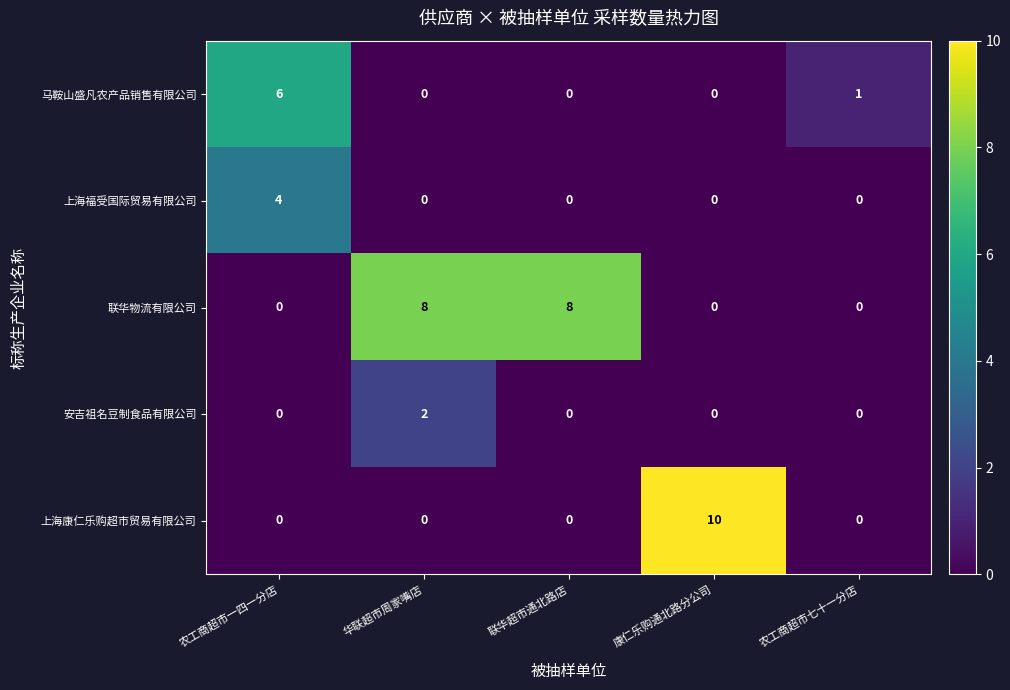

At how many categories does at least one series exceed 3?

4